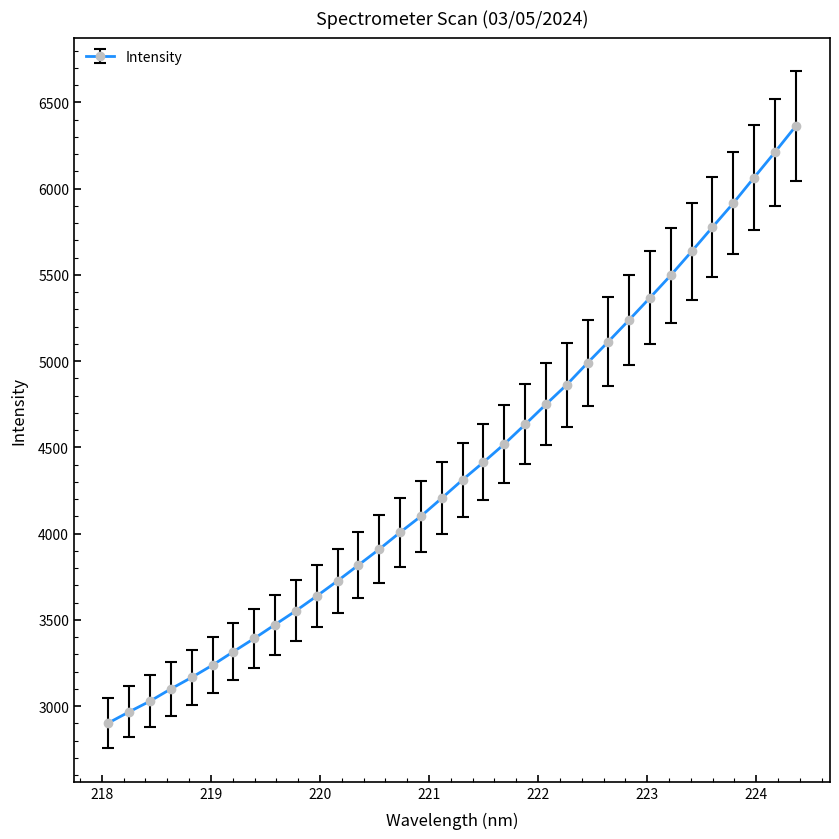

How many lines are shown in the chart?

1